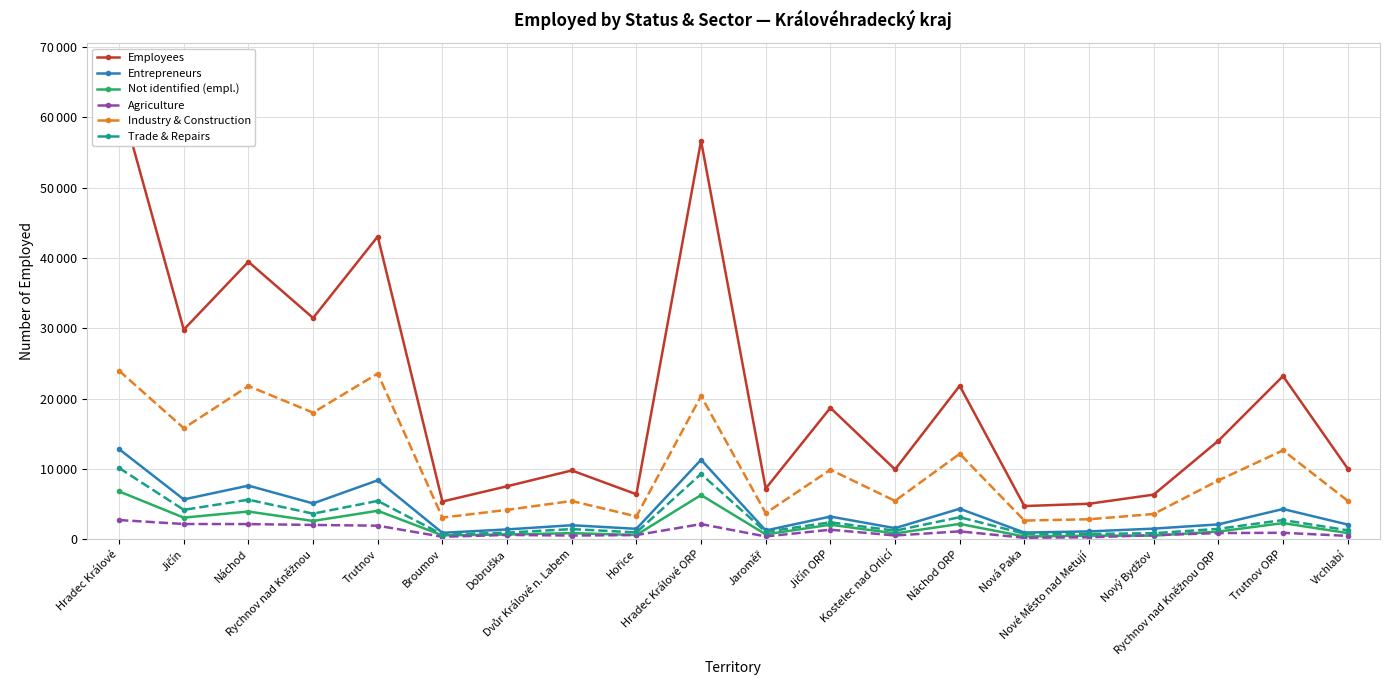

What is the total value across all series at Broumov?

10950